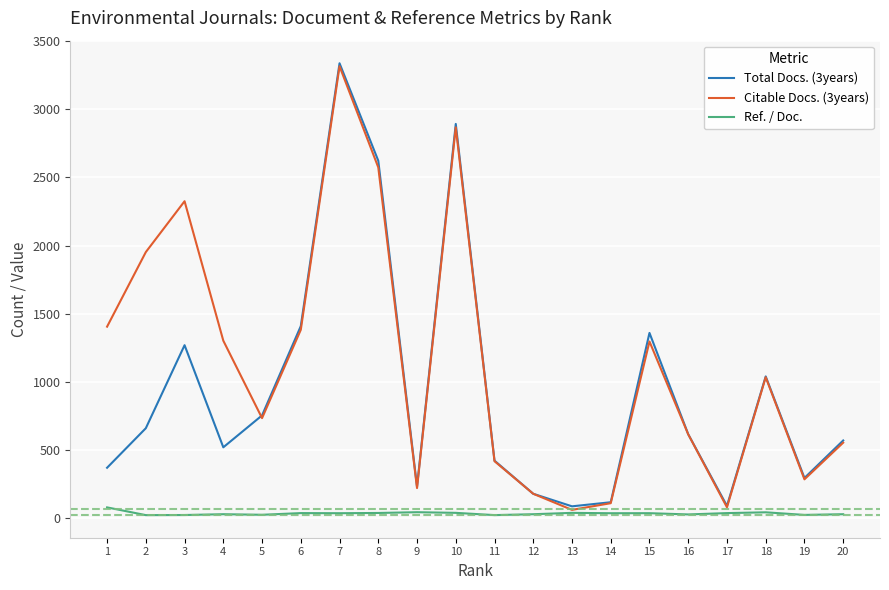

At which category is the sum across all series the highest?

7